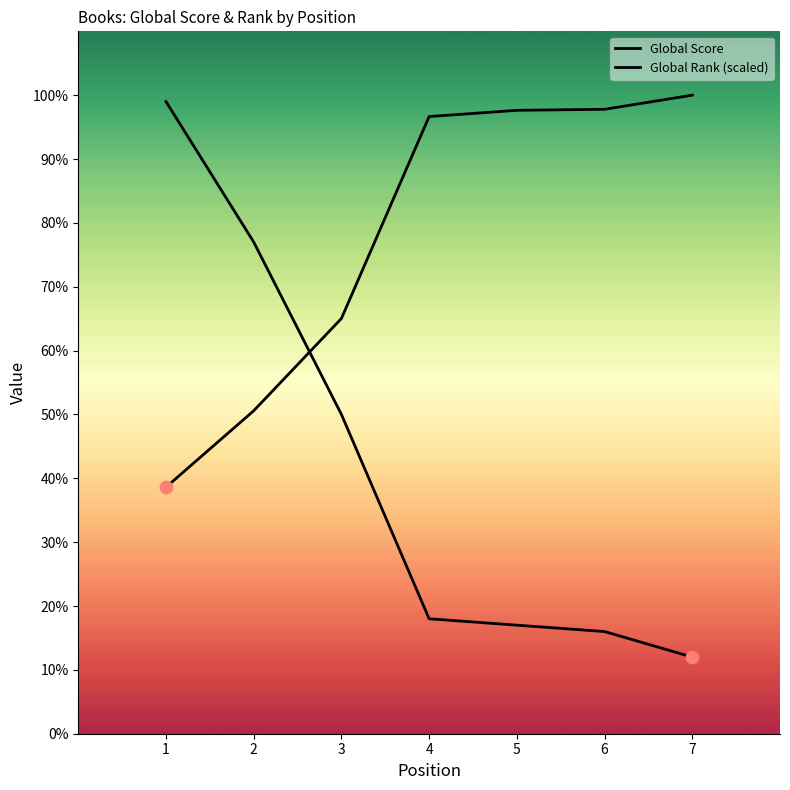

At which category is the sum across all series the highest?

1